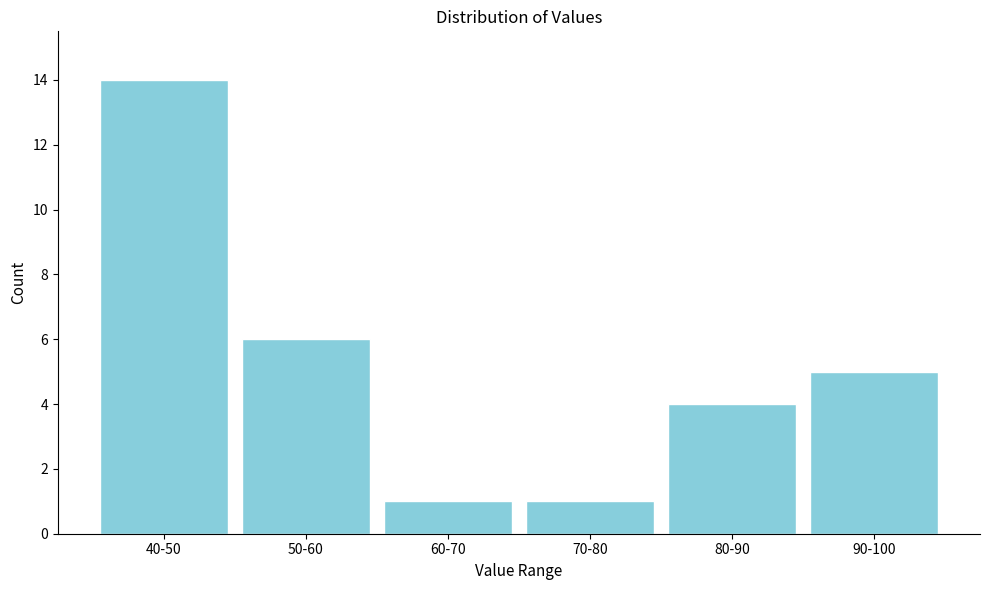

Reading right to left, list all the values displayed in this chart.

5	4	1	1	6	14